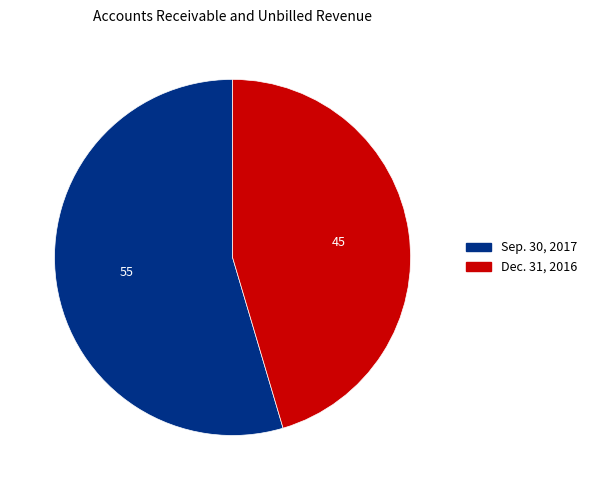

Which slice is the smallest?

Dec. 31, 2016